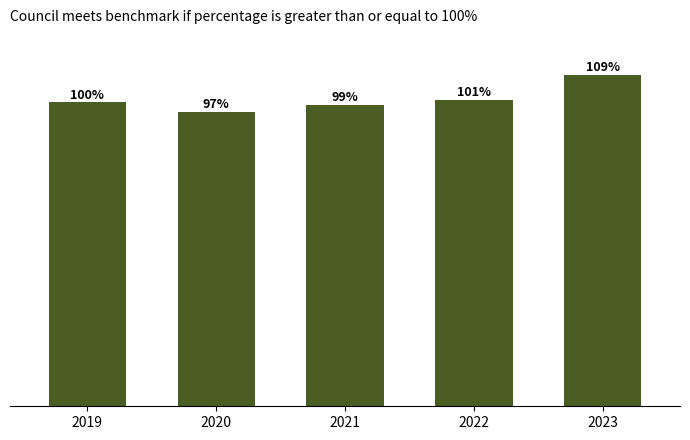

Rank the categories by value from highest to lowest.

2023, 2022, 2019, 2021, 2020